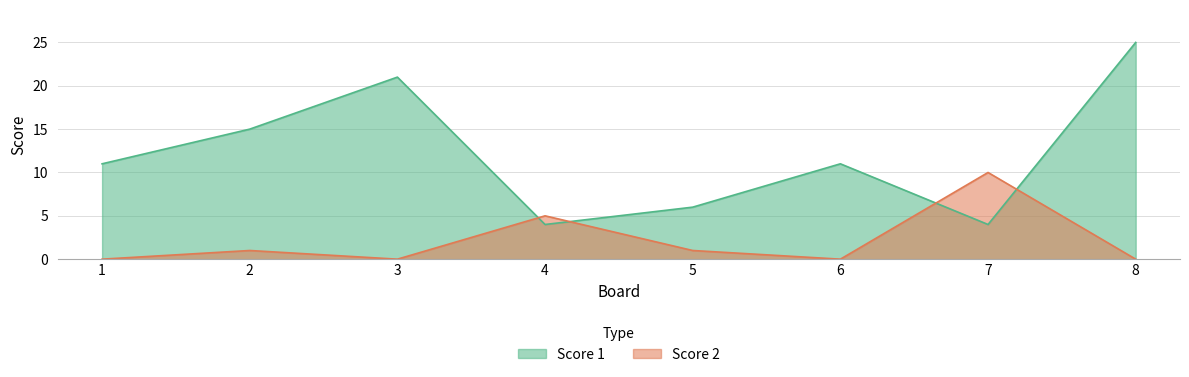

What is the spread (max minus min) of values at 5?

5